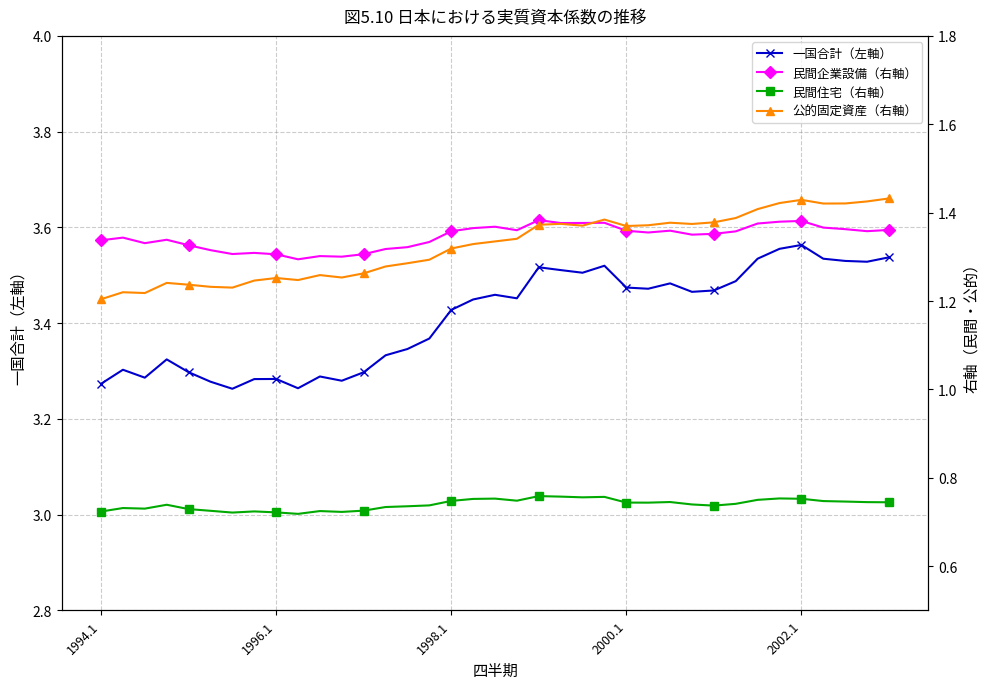

Is it true that 公的固定資産（右軸） equals 2.4 at 29?

False